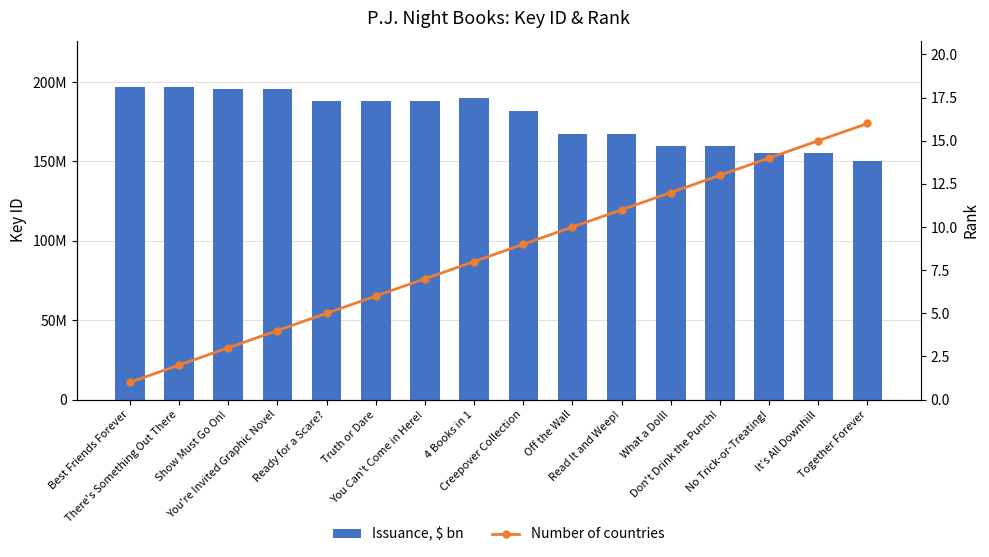

Reading left to right, transcribe all the data shown in this chart.

Issuance, $ bn: Best Friends Forever=196562573	There's Something Out There=196558078	Show Must Go On!=195623188	You're Invited Graphic Novel=195785481	Ready for a Scare?=188344586	Truth or Dare=188337652	You Can't Come in Here!=188339955	4 Books in 1=190206961	Creepover Collection=181643894	Off the Wall=167287593	Read It and Weep!=167295929	What a Doll!=159881493	Don't Drink the Punch!=159882517	No Trick-or-Treating!=155131855	It's All Downhill=155132208	Together Forever=149996815
Number of countries: Best Friends Forever=1	There's Something Out There=2	Show Must Go On!=3	You're Invited Graphic Novel=4	Ready for a Scare?=5	Truth or Dare=6	You Can't Come in Here!=7	4 Books in 1=8	Creepover Collection=9	Off the Wall=10	Read It and Weep!=11	What a Doll!=12	Don't Drink the Punch!=13	No Trick-or-Treating!=14	It's All Downhill=15	Together Forever=16